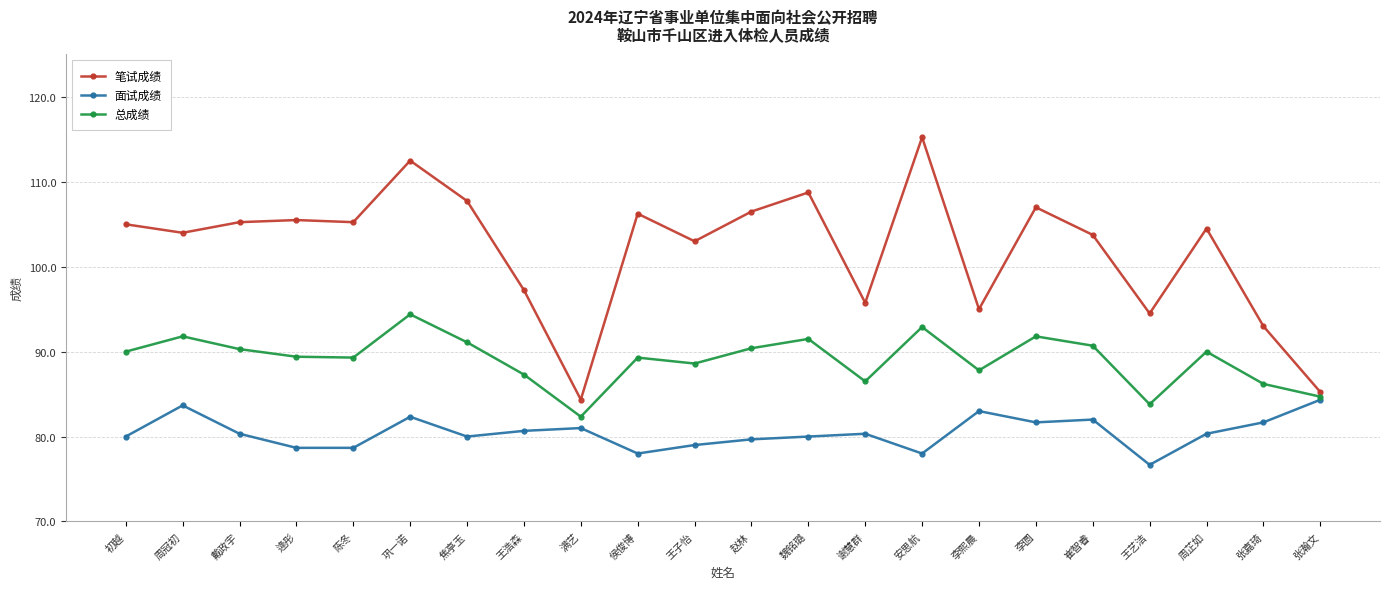

Which category has the lowest value in the 面试成绩 series?

王艺洁